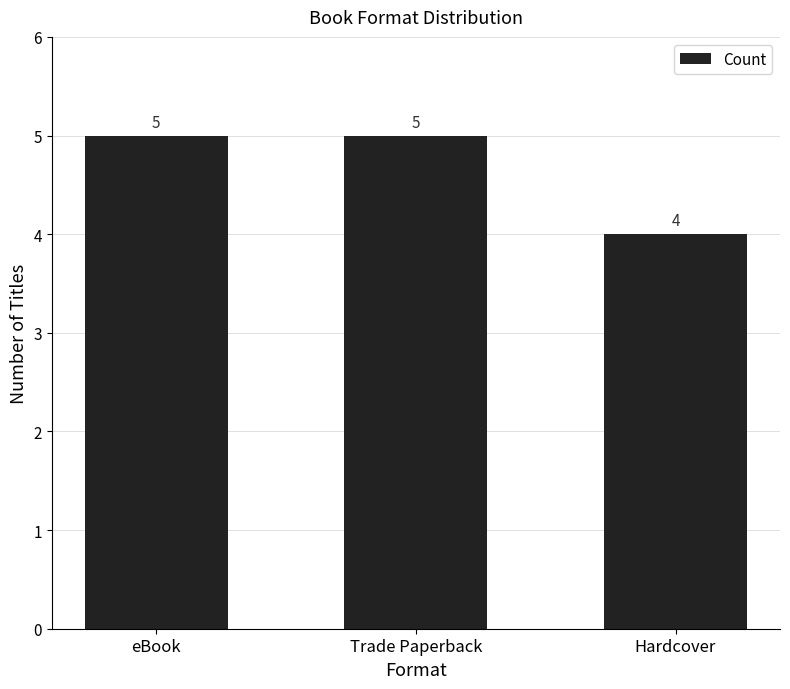

What is the difference between the second highest and minimum values?

1